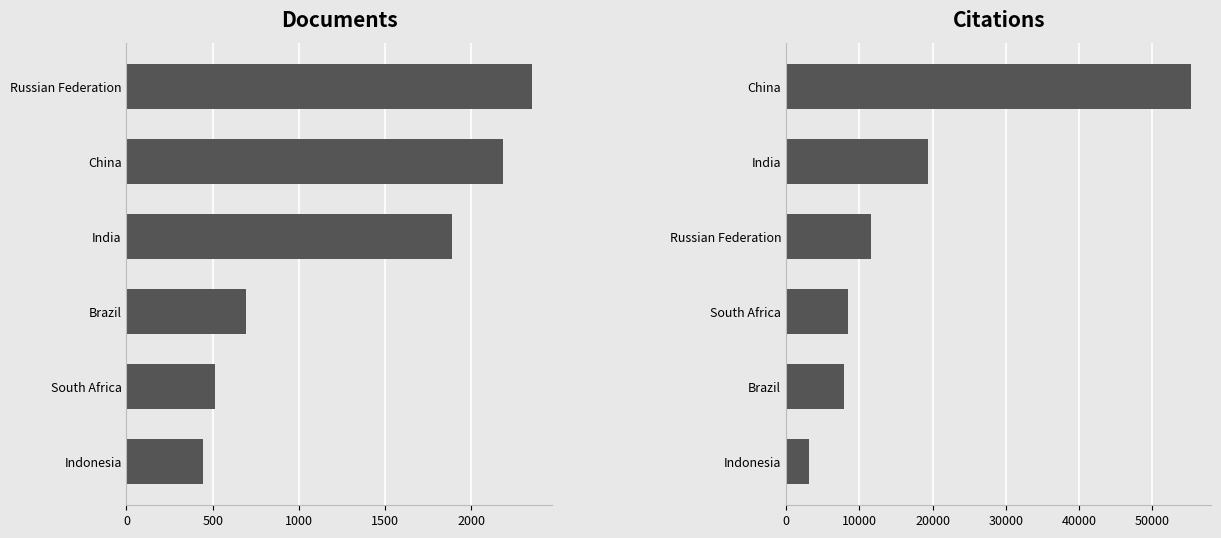

How many bars are there in total?

12